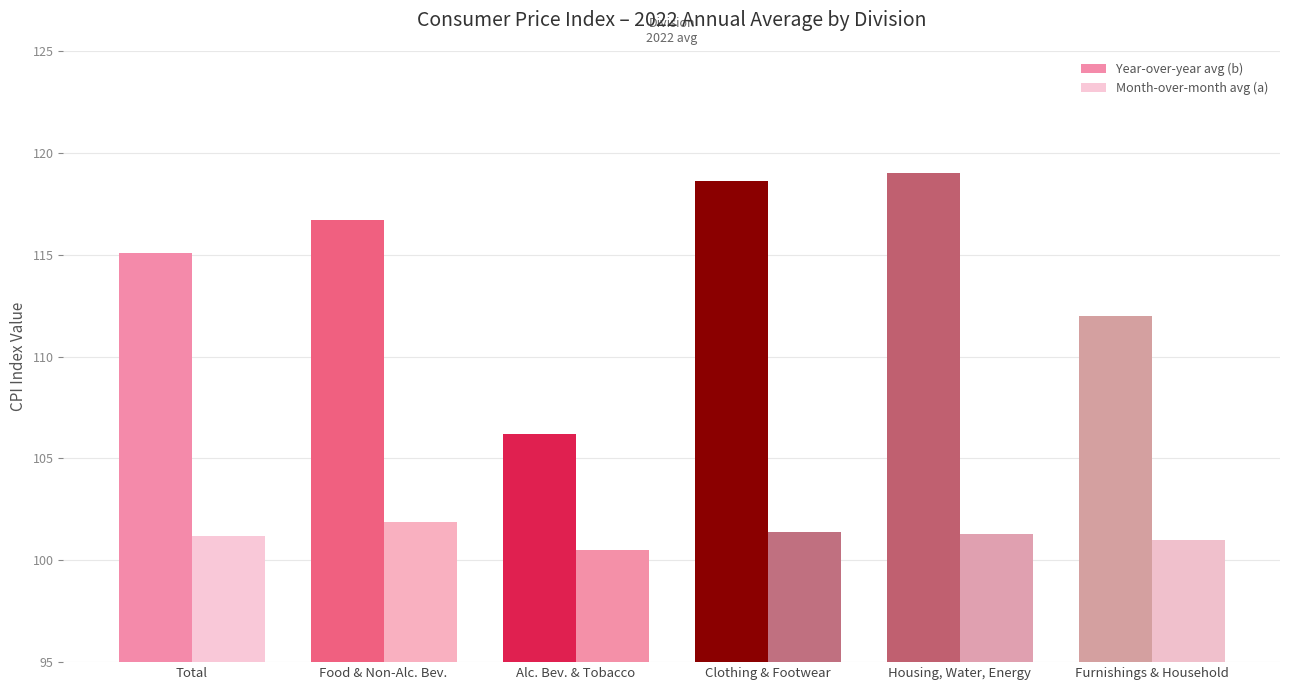

At which label does Year-over-year avg (b) first exceed 116?

Food & Non-Alc. Bev.